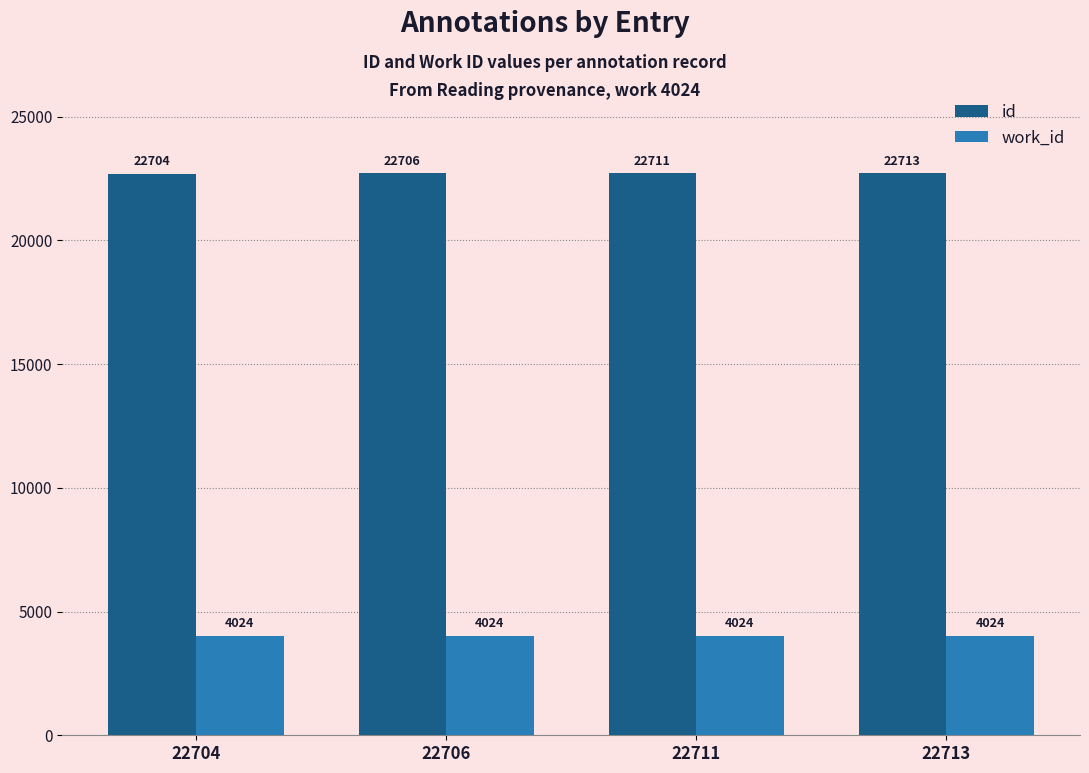

How many bars are there in total?

8